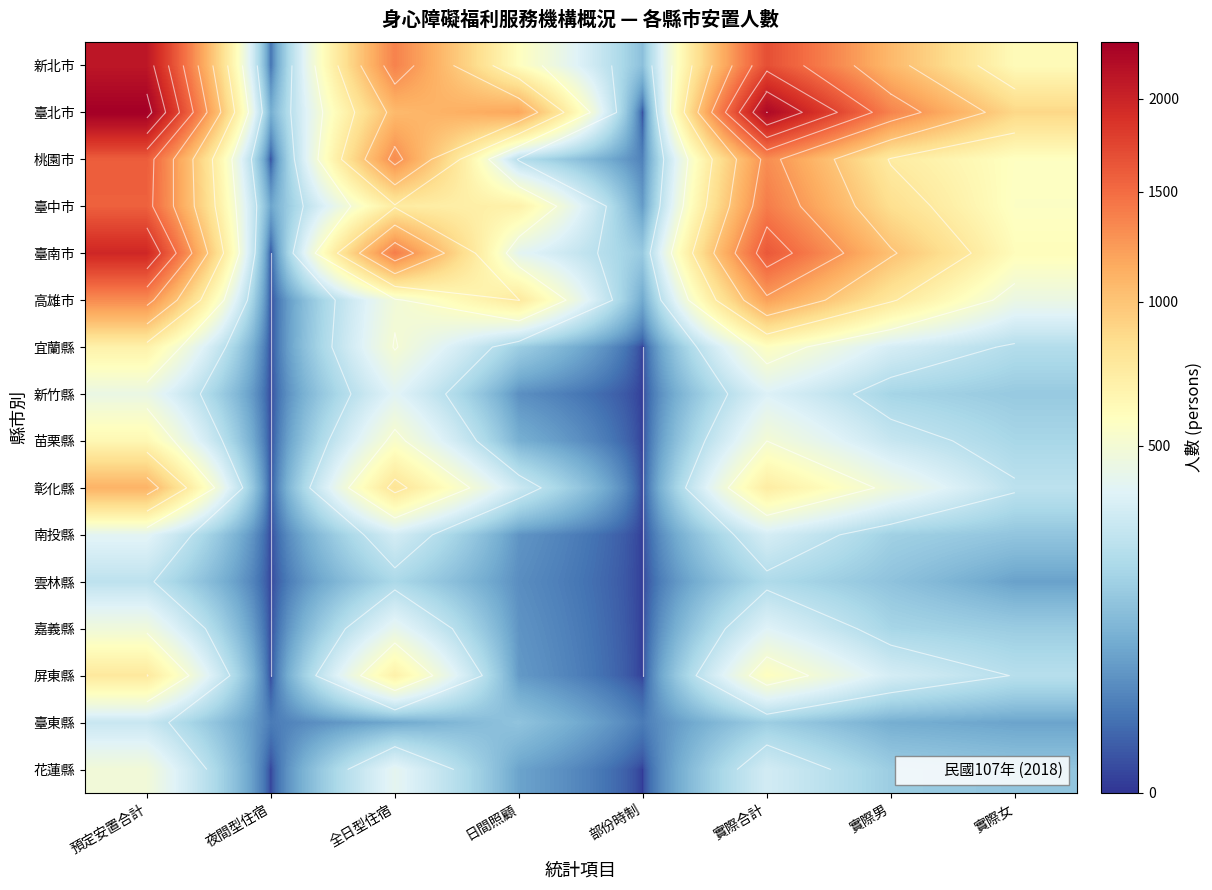

What is the difference between the maximum and second lowest values in the 宜蘭縣 series?

688